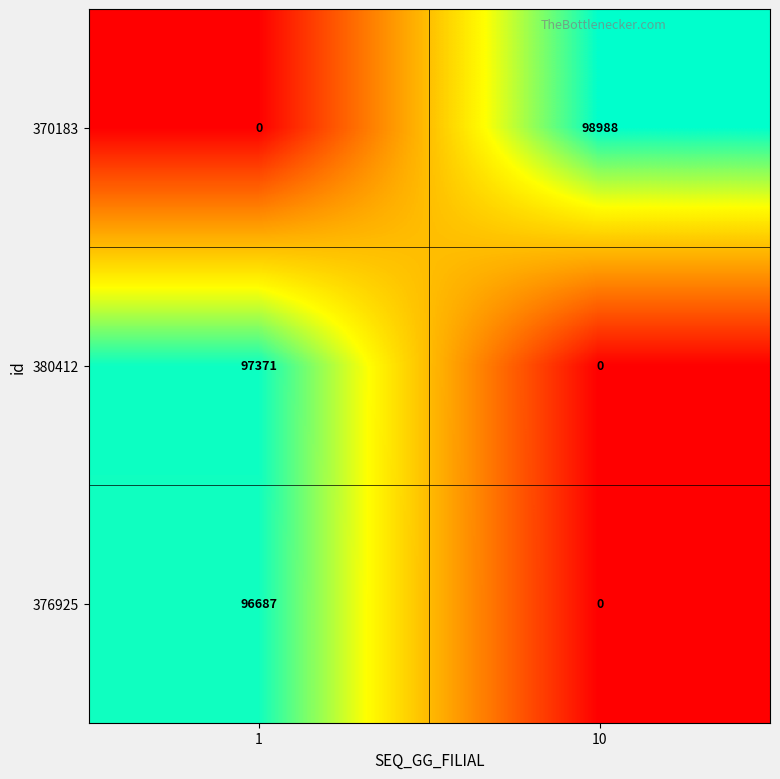

At which label is 376925 closest to 48343?

10